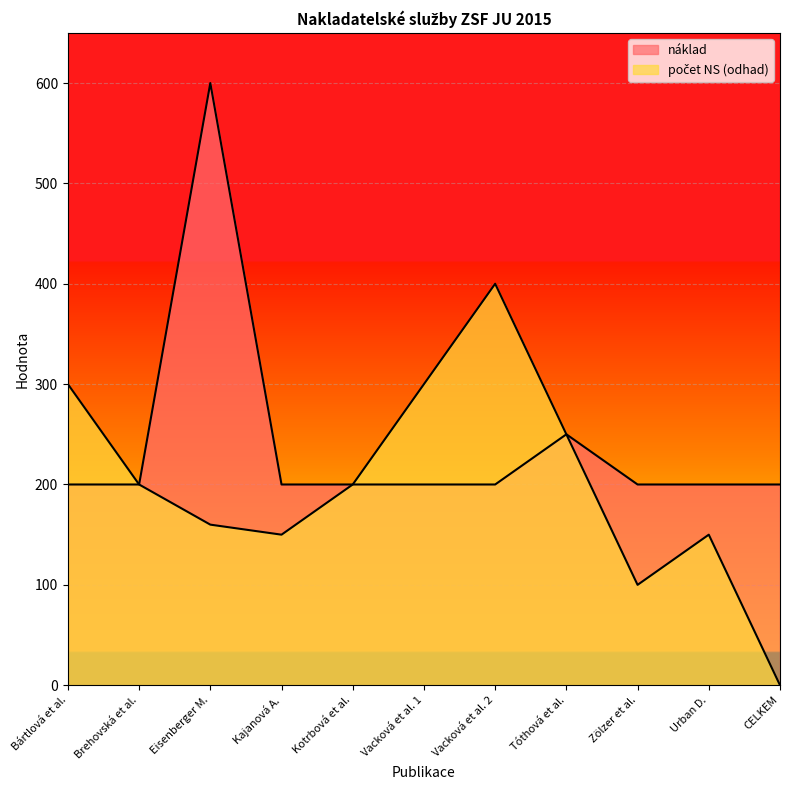

List the series in order of their overall mean, lowest first.

počet NS (odhad), náklad